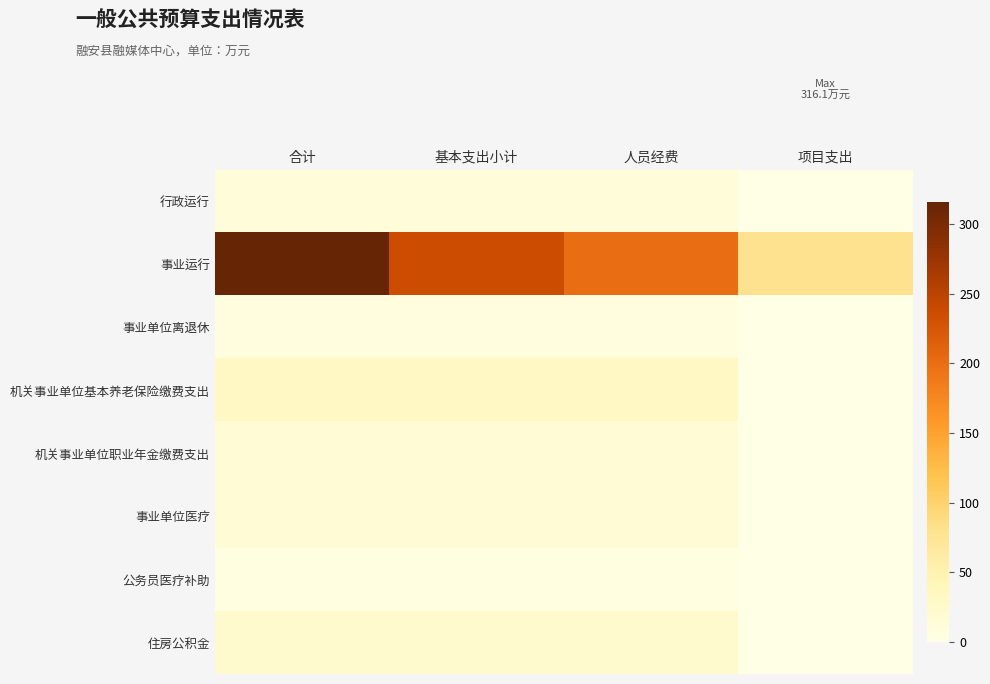

Which category has the lowest value across all series?

项目支出